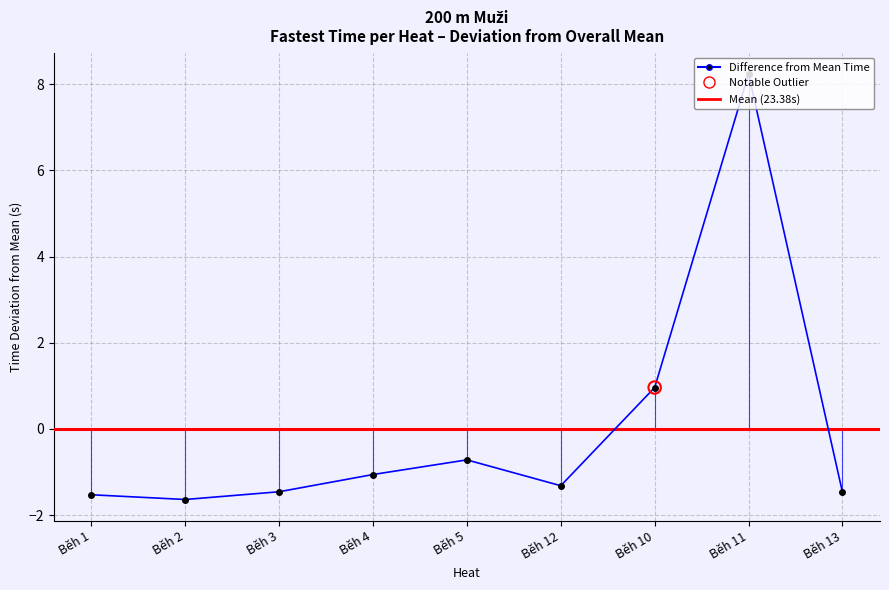

What is the change in value from Běh 10 to Běh 11?

+7.3